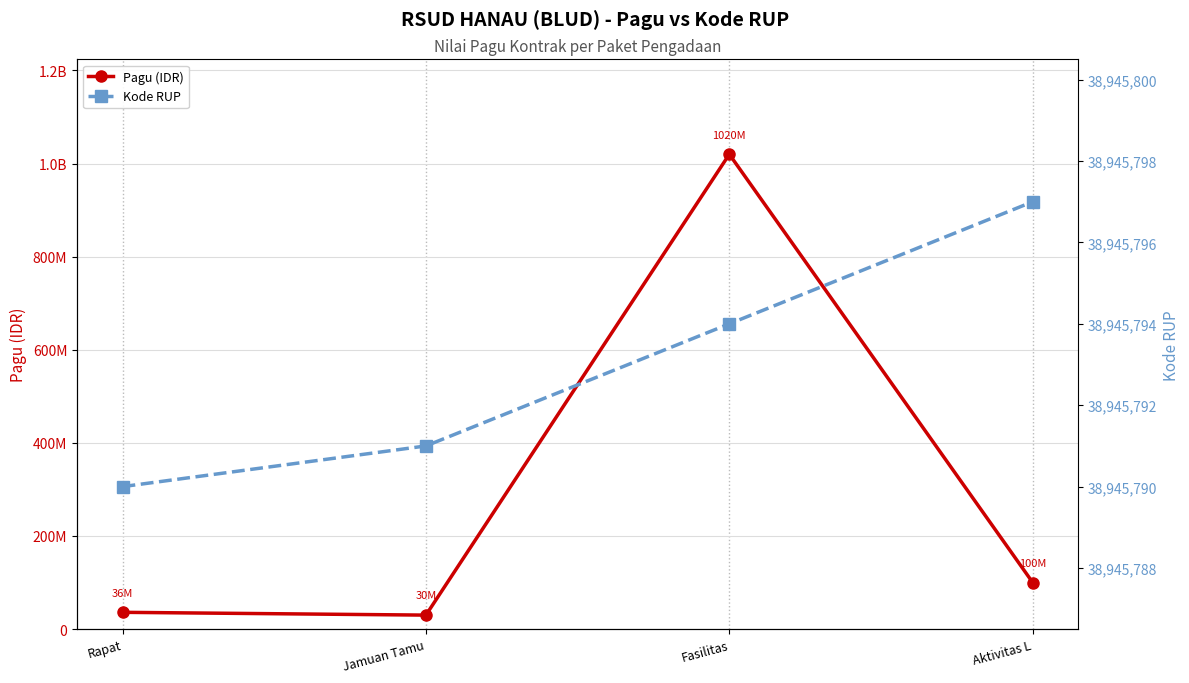

Is it true that Pagu (IDR) equals 1020000000 at Fasilitas?

True